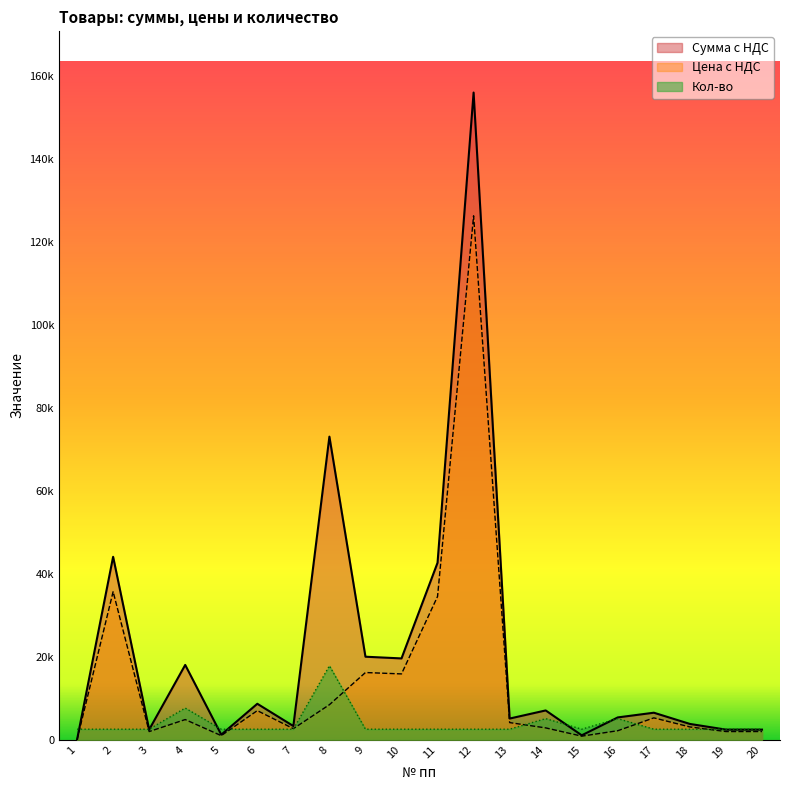

Which series ends up on top after the final intersection of Цена с НДС and Кол-во?

Кол-во